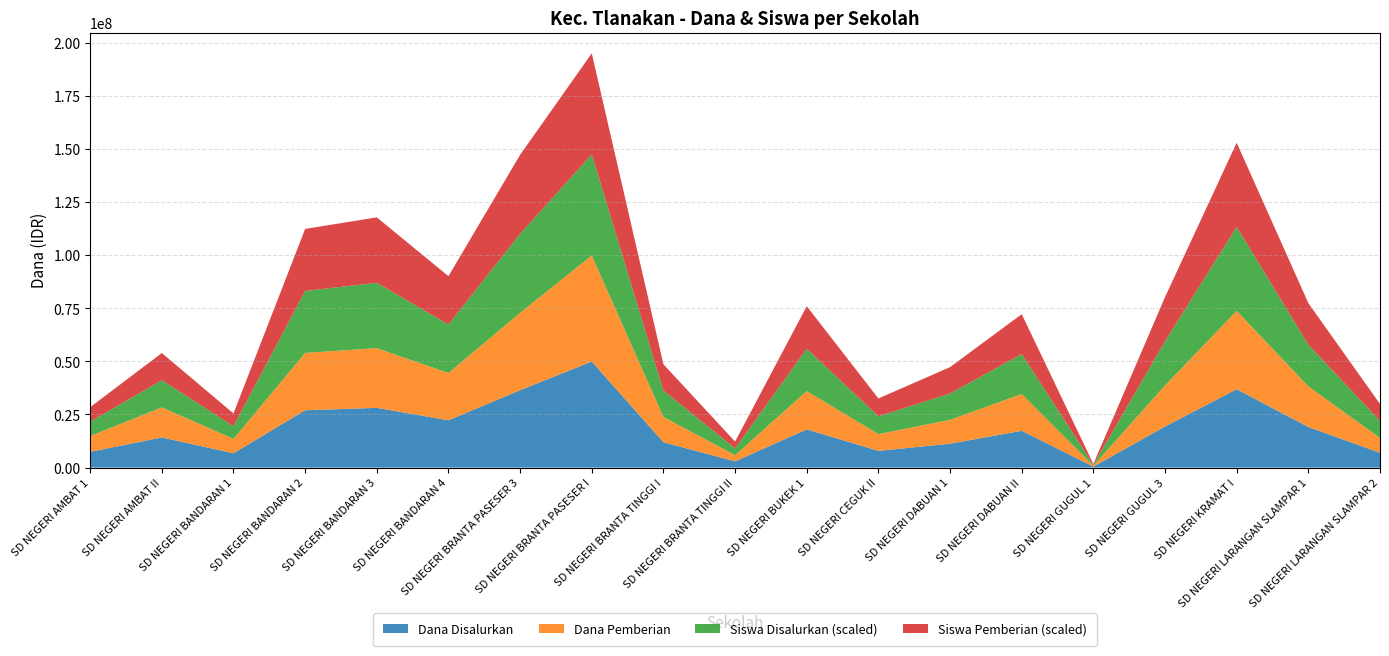

Reading left to right, what are all the values shown in this chart?

Dana Disalurkan: 7425000	14175000	6750000	27000000	28125000	22275000	36450000	49950000	11925000	2925000	18000000	7875000	11250000	17325000	450000	19350000	36900000	19125000	6975000
Dana Pemberian: 7425000	14175000	6750000	27000000	28125000	22275000	36450000	49950000	11925000	2925000	18000000	7875000	11250000	17325000	450000	19350000	36900000	19125000	6975000
Siswa Disalurkan: 17	32	15	73	77	57	93	119	31	8	50	21	31	47	1	52	99	49	20
Siswa Pemberian: 17	32	15	73	77	57	93	119	31	8	50	21	31	47	1	52	99	49	20